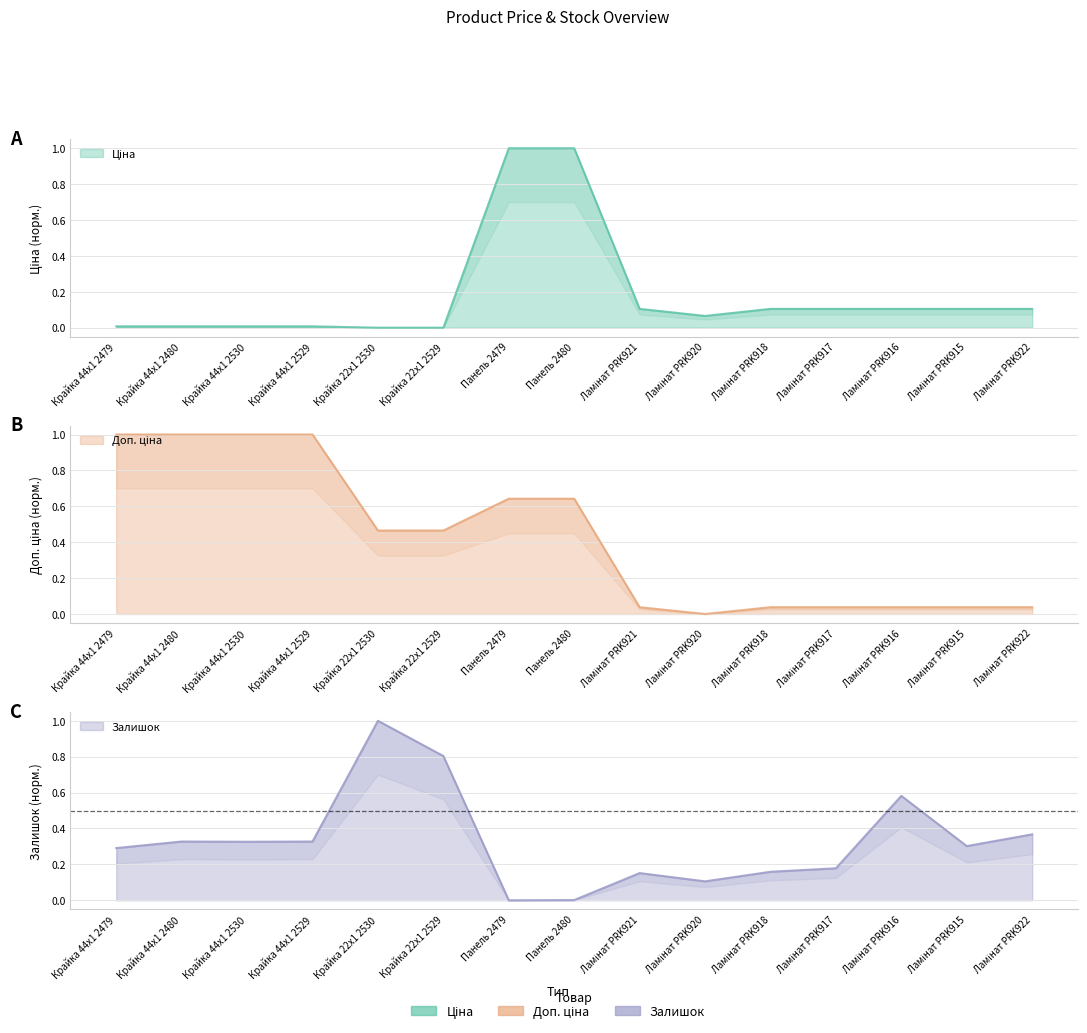

Between Крайка 44x1 2479 and Крайка 22x1 2529, which series saw the biggest shift?

Доп. ціна